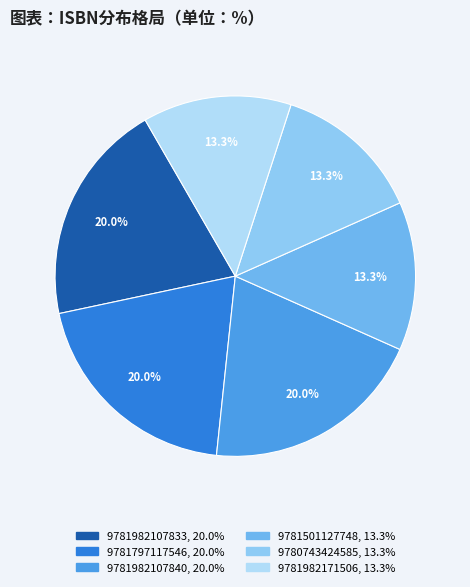

How many segments does this pie chart have?

6